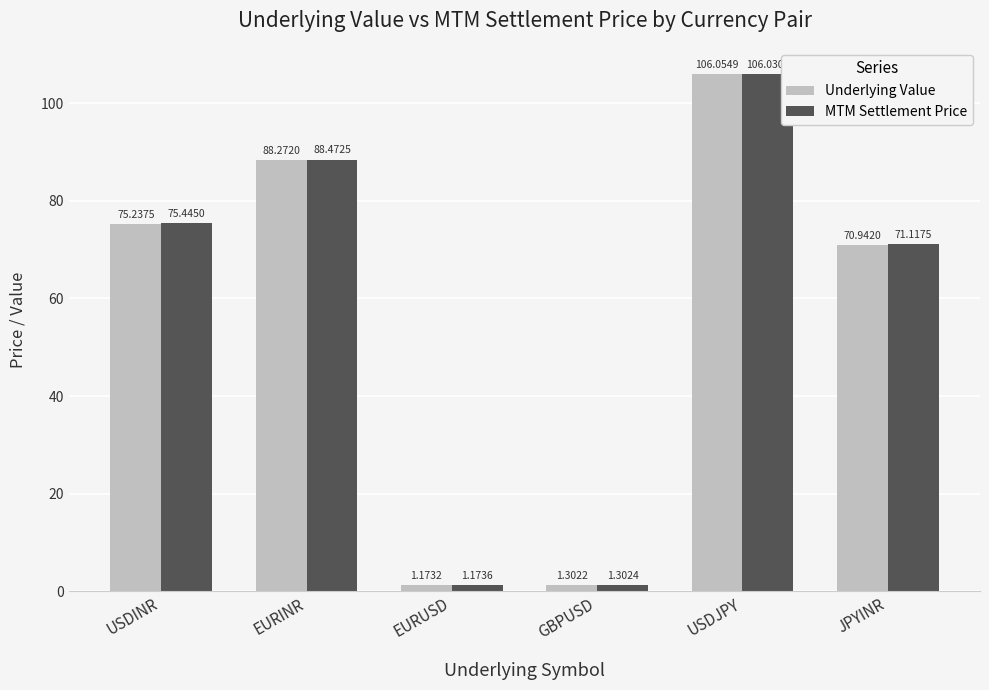

Rank the series by their maximum value, from lowest to highest.

MTM Settlement Price, Underlying Value